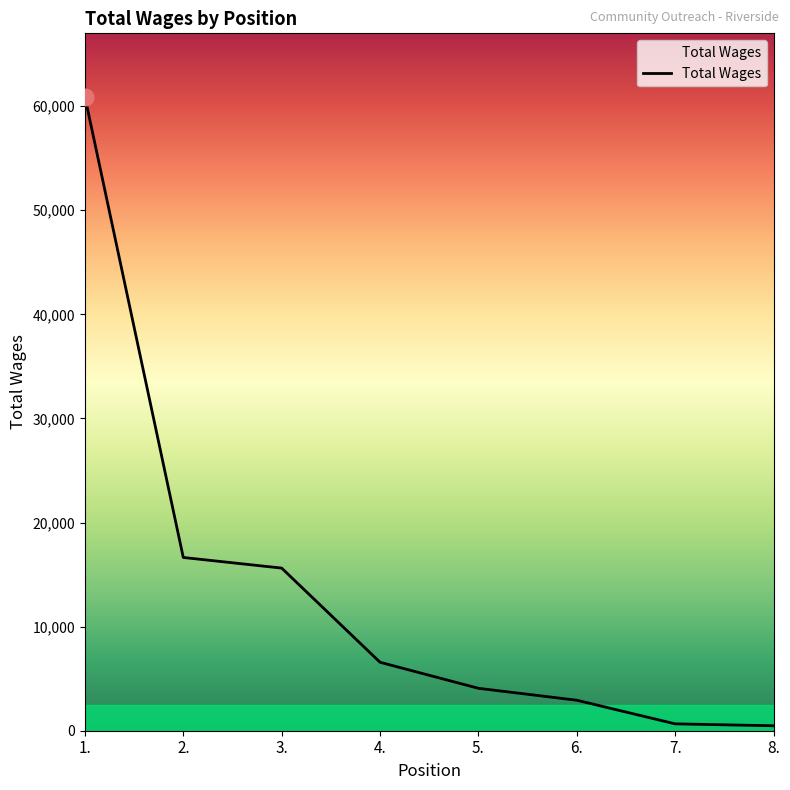

What is the sum of the values at 4. and 5.?

10651